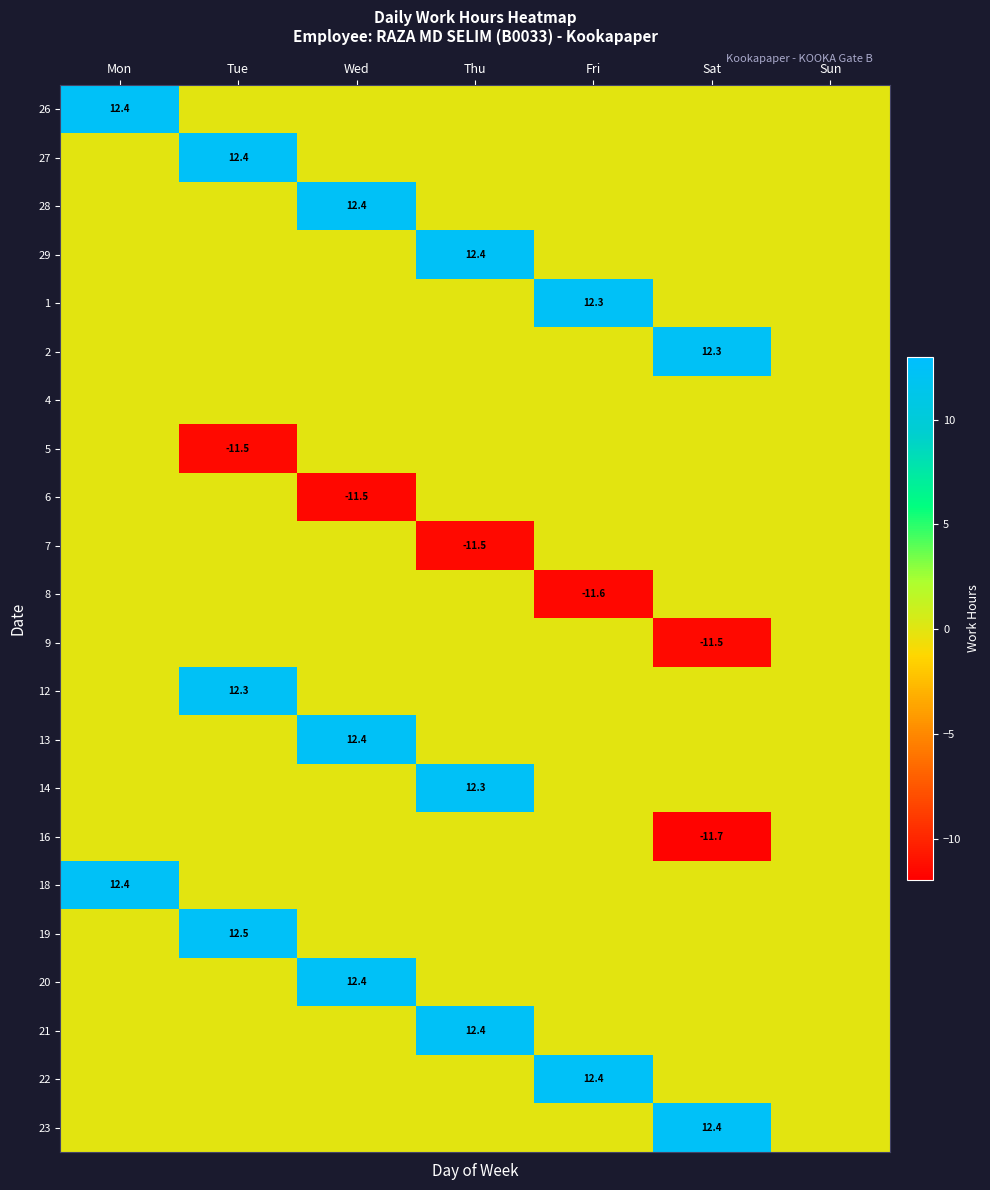

Which has a higher value, Thu or Mon?

Mon